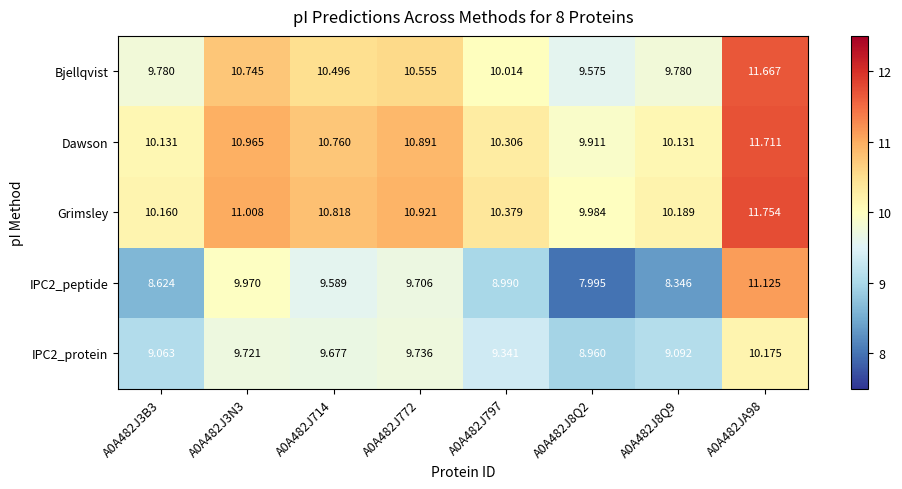

How many distinct data groups are displayed?

5